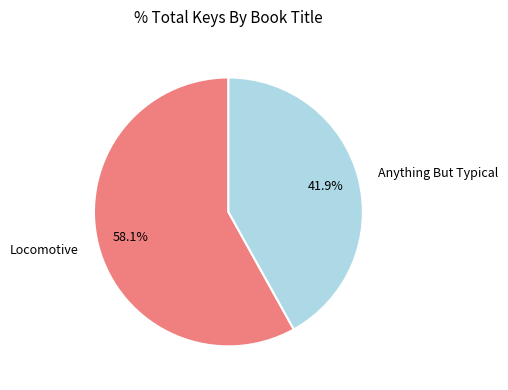

What is the majority slice?

Locomotive